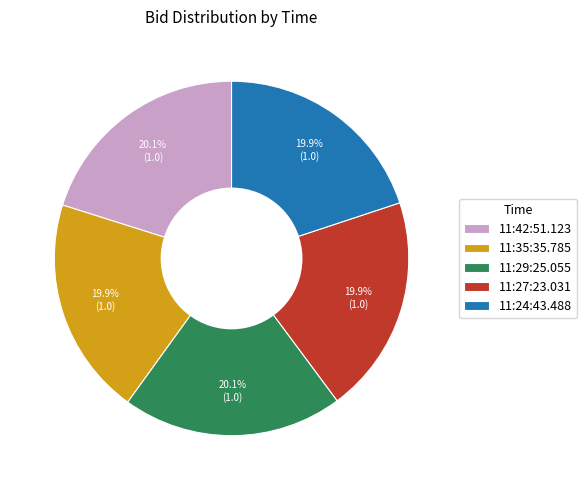

To the nearest percent, what is the average slice percentage?

20%